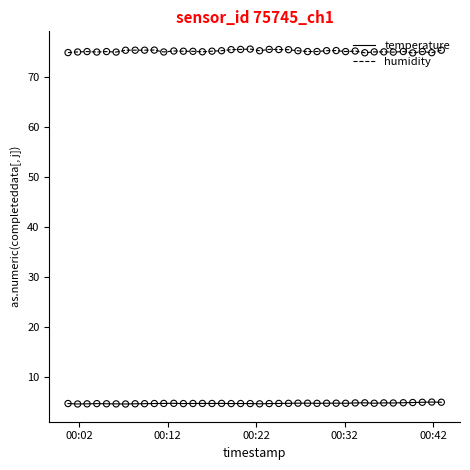

Which series has the largest total across all categories?

humidity